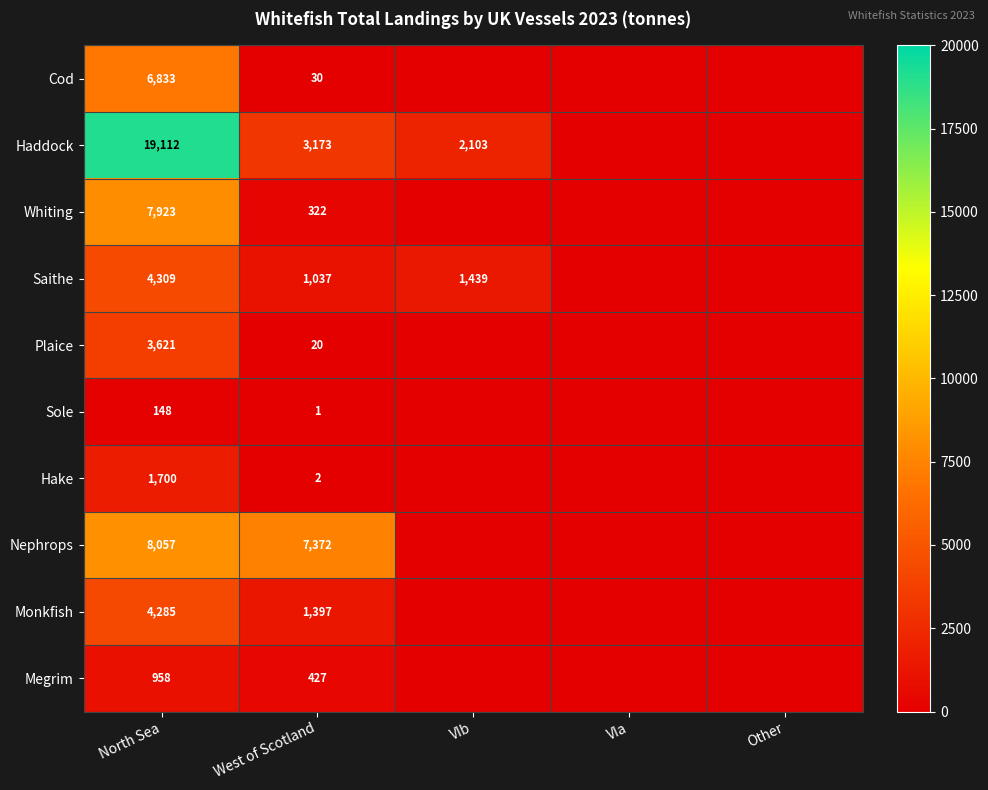

Rank the series at West of Scotland from highest to lowest value.

Nephrops, Haddock, Monkfish, Saithe, Megrim, Whiting, Cod, Plaice, Hake, Sole